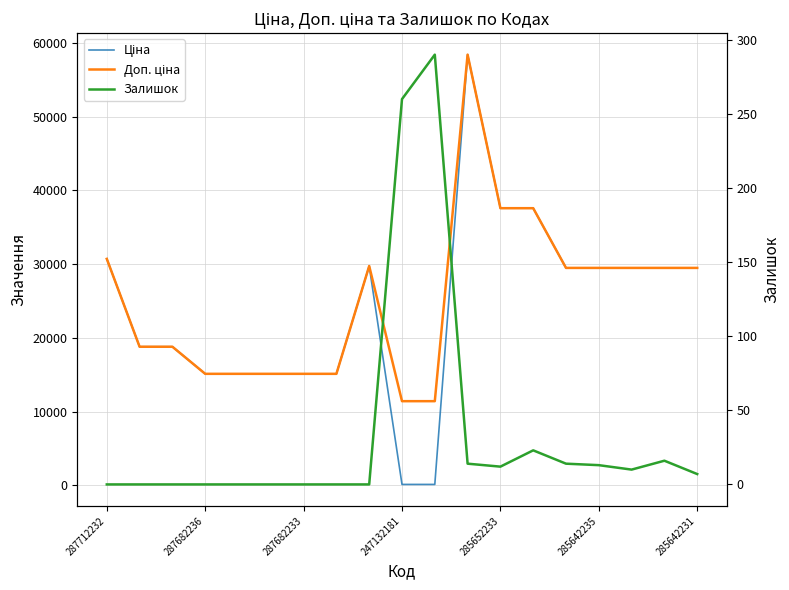

The Ціна series shows 114.1 at 247132181. True or false?

True